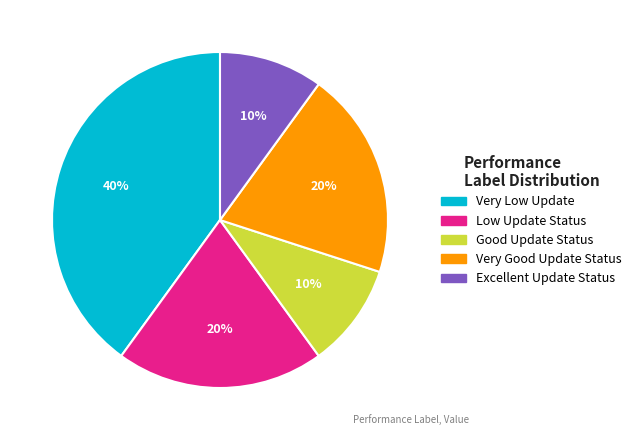

What is the largest slice in the pie chart?

Very Low Update